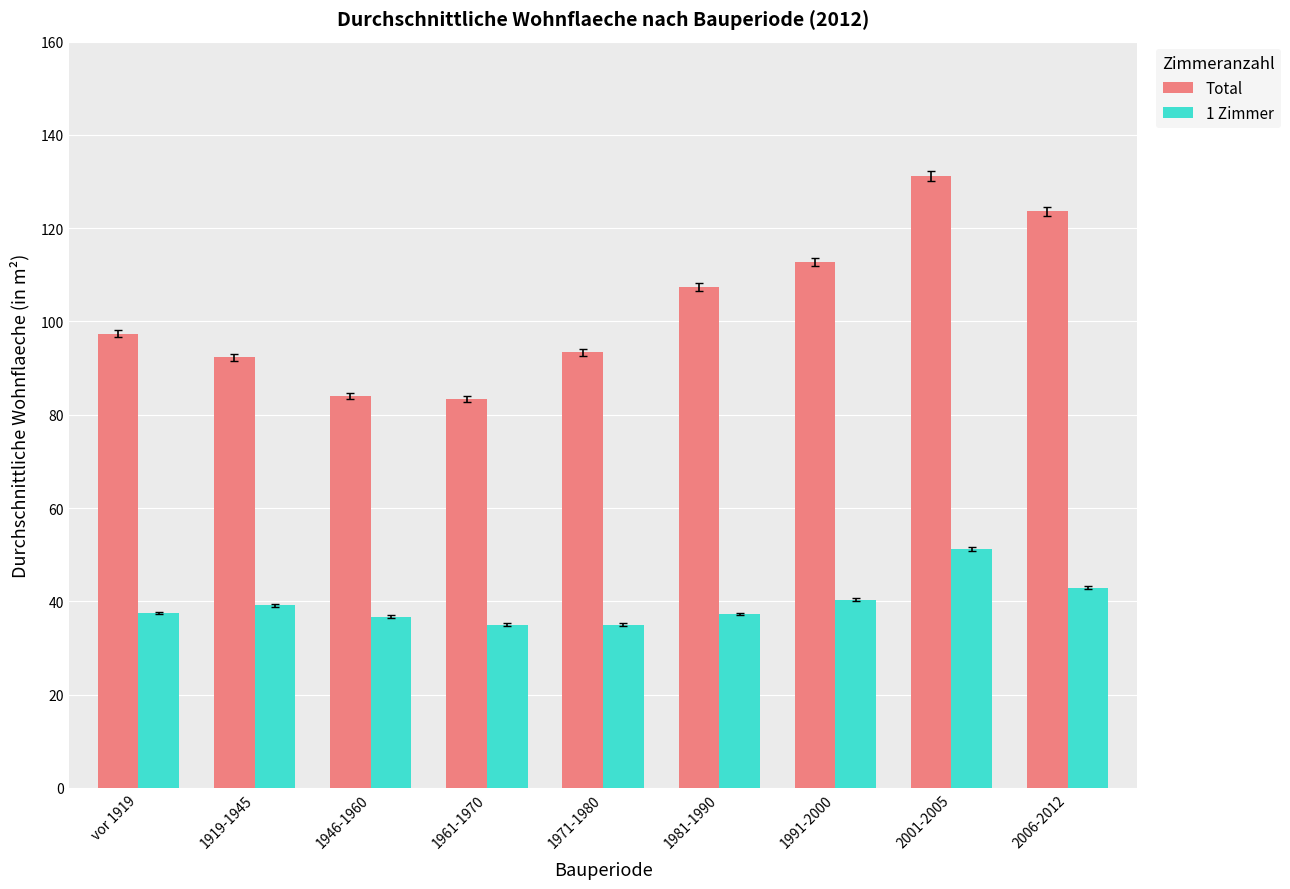

What position from the right is 1991-2000?

3